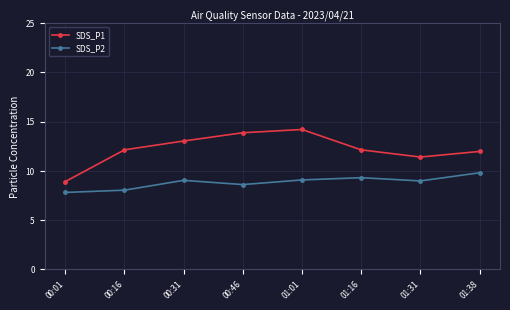

Which label corresponds to the smallest value in the chart?

00:01